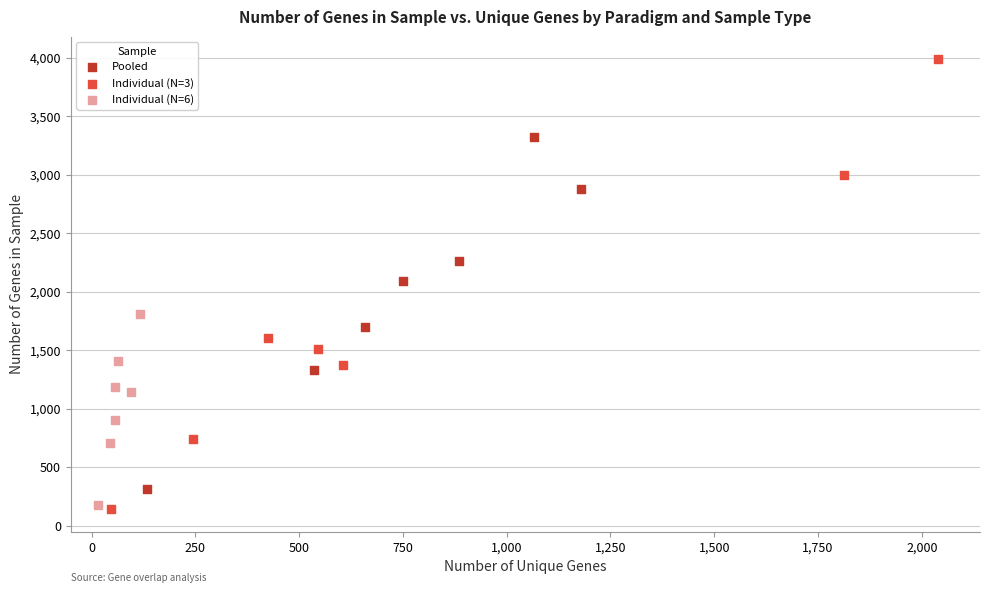

Which series has the largest Y range (max minus min)?

Individual (N=3)